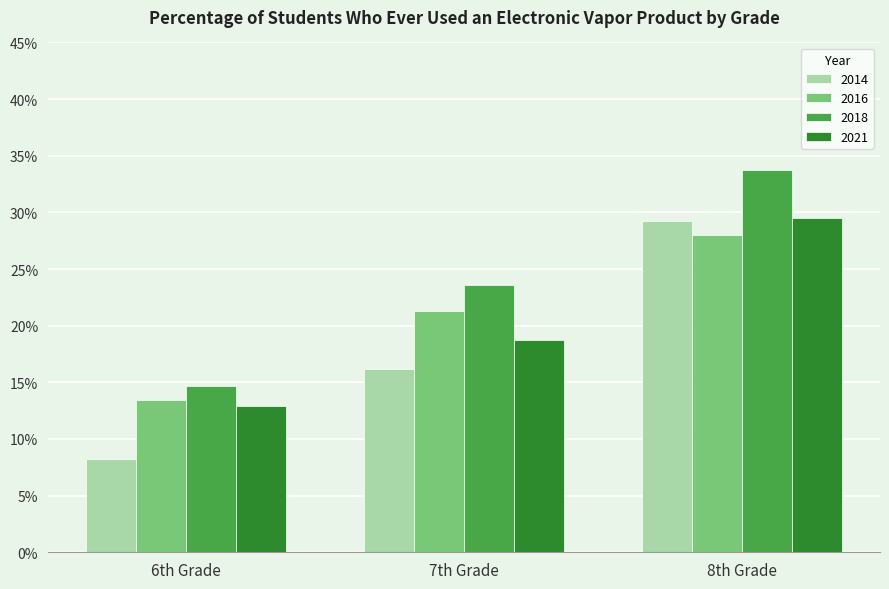

At 8th Grade, list the series in order from smallest to largest.

2016, 2014, 2021, 2018